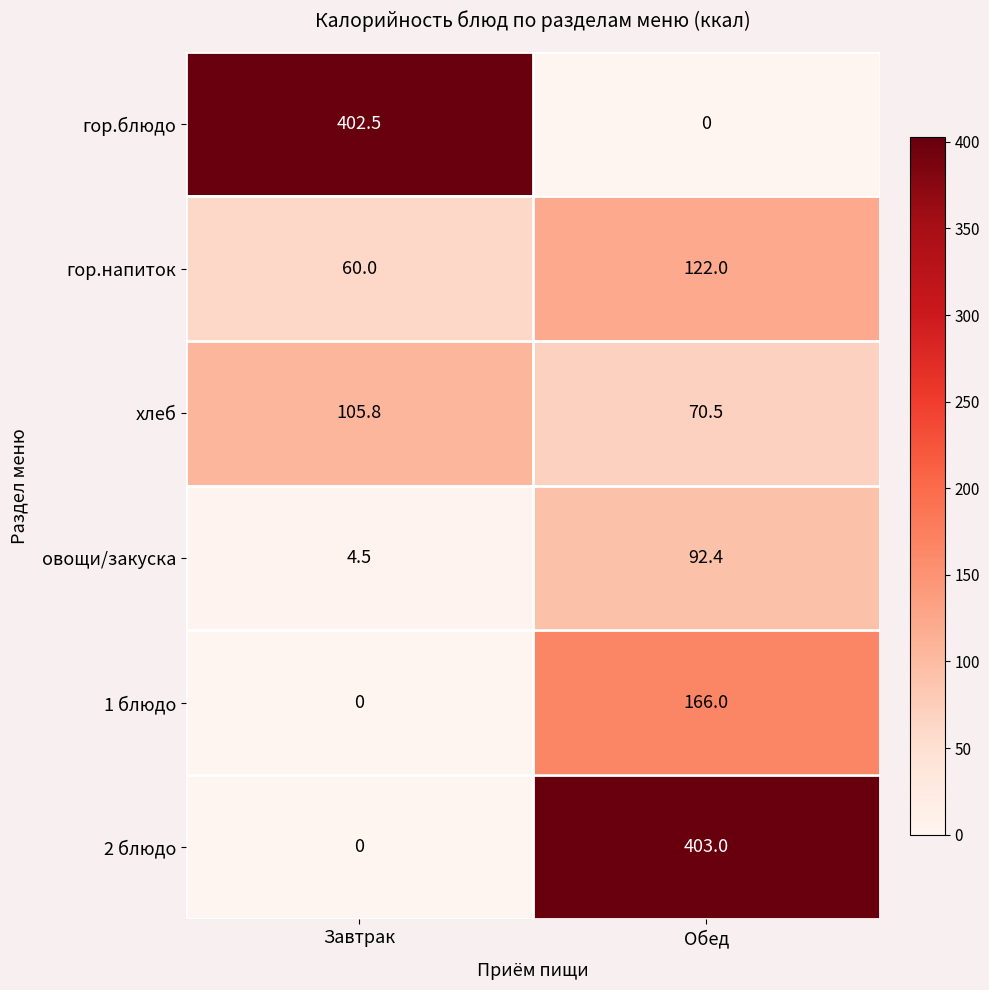

At which label is гор.напиток closest to 91?

Завтрак